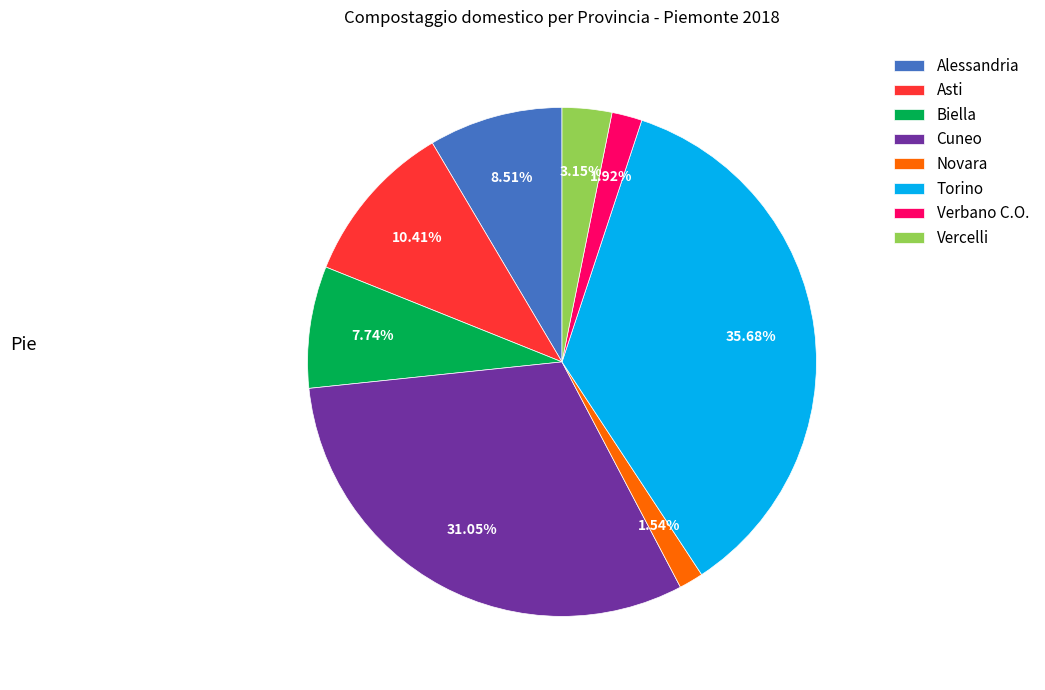

Count the number of slices in the pie.

8